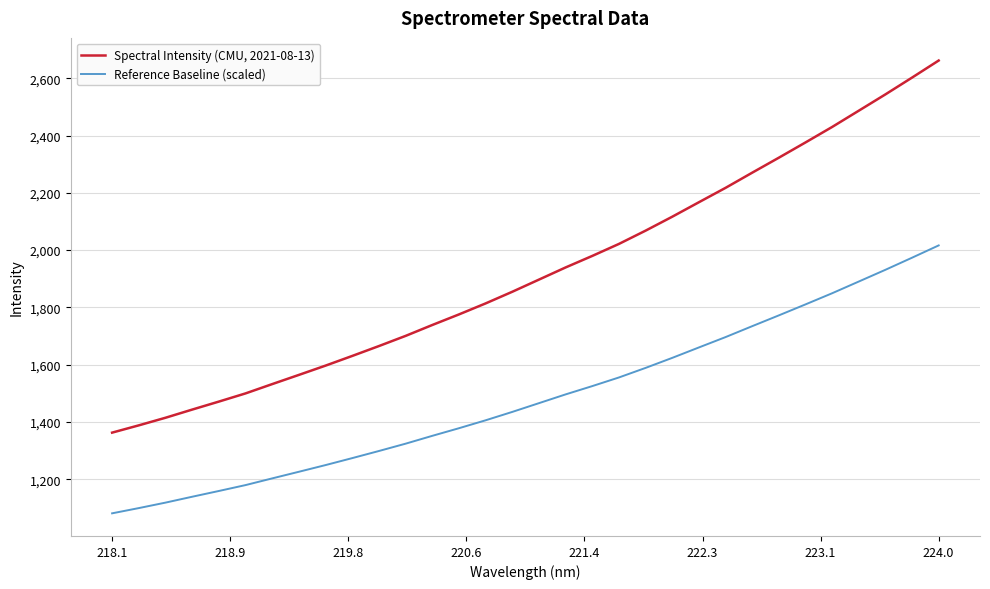

Which series has the largest range (max minus min)?

Spectral Intensity (CMU, 2021-08-13)